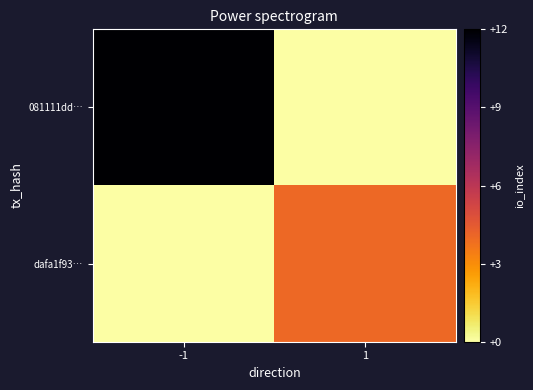

Reading left to right, list all the values displayed in this chart.

081111dd…: -1=12	1=0
dafa1f93…: -1=0	1=4